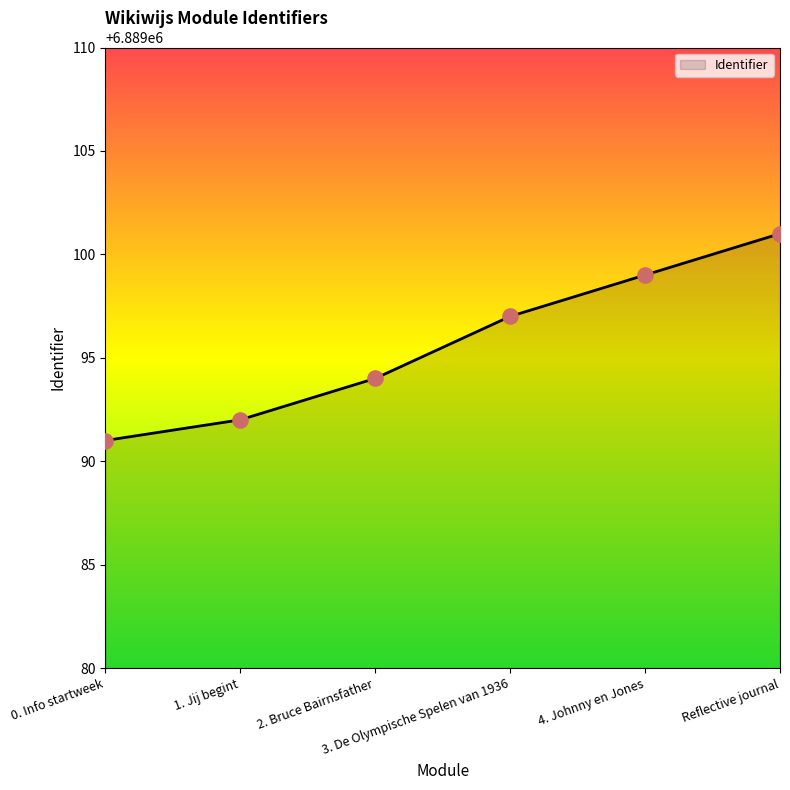

Approximately how many times larger is the value at 3. De Olympische Spelen van 1936 compared to 1. Jij begint?

1.0